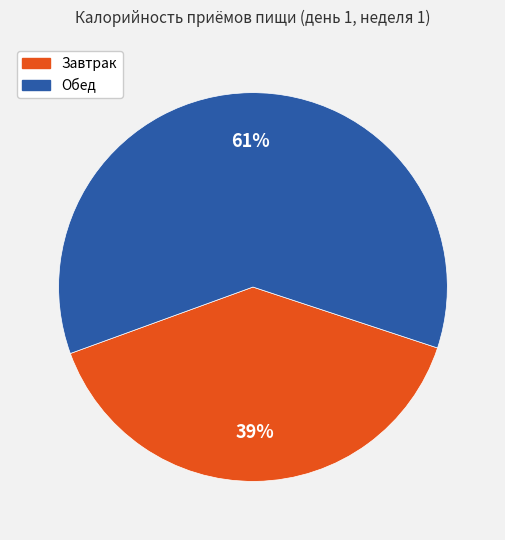

Is there any slice that represents more than half of the pie?

Yes